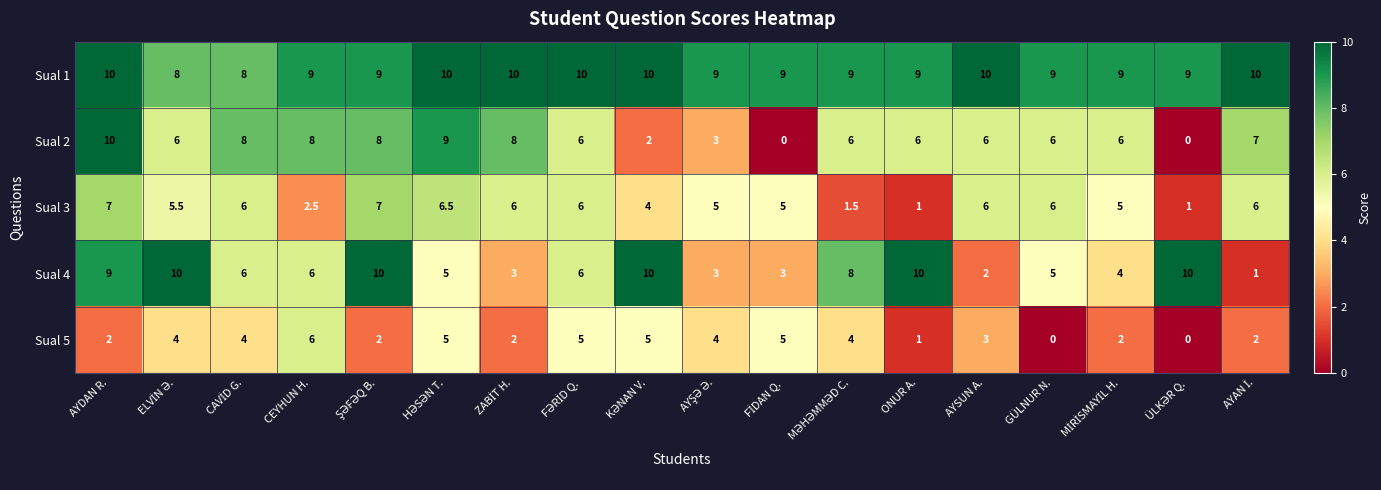

Which series has the largest range (max minus min)?

Sual 2